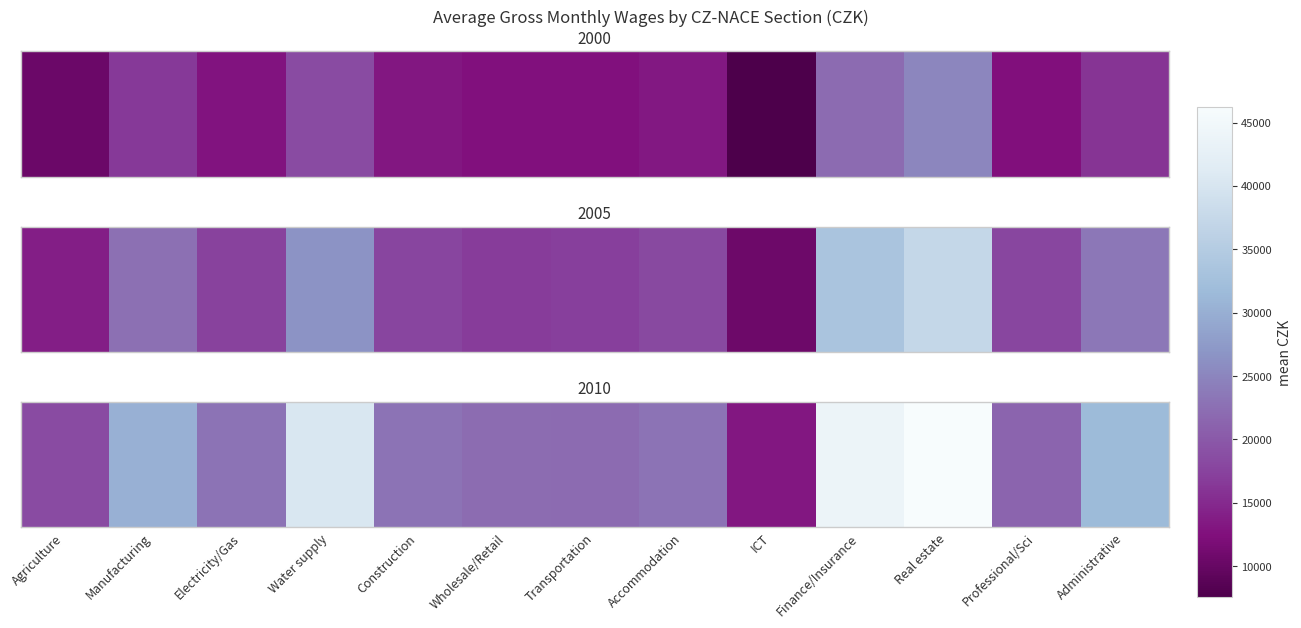

List the labels in order of value, largest first.

Real estate, Finance/Insurance, Water supply, Administrative, Manufacturing, Accommodation, Construction, Electricity/Gas, Wholesale/Retail, Transportation, Professional/Sci, Agriculture, ICT